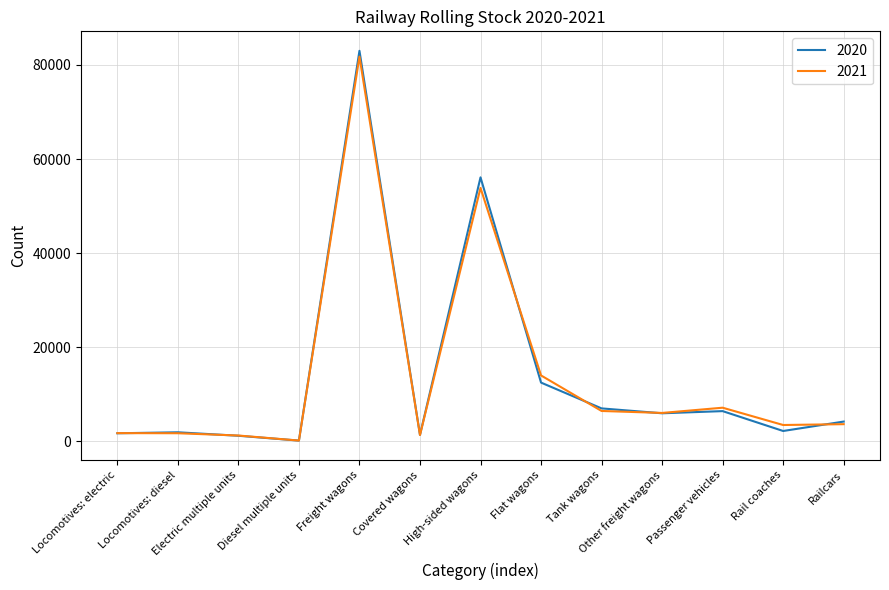

Which series has the widest spread of values?

2020